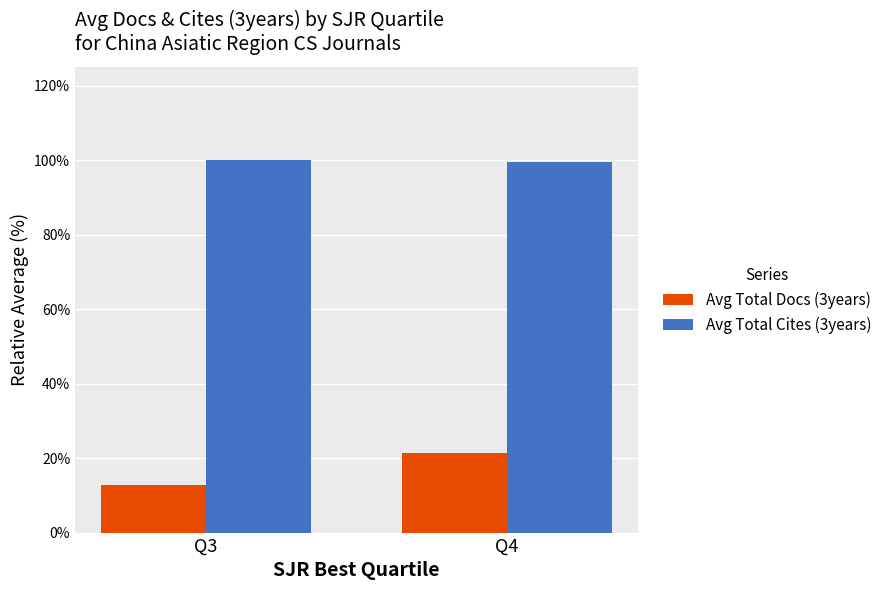

How many bars are there in total?

4